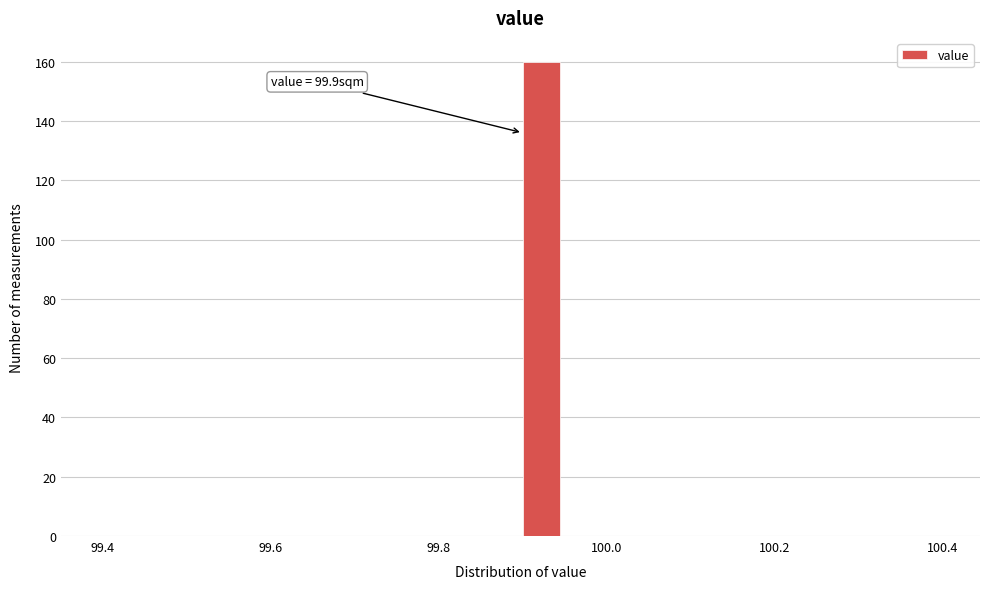

Read against the x-axis, roughly where is the centre of the tallest bar?

99.92